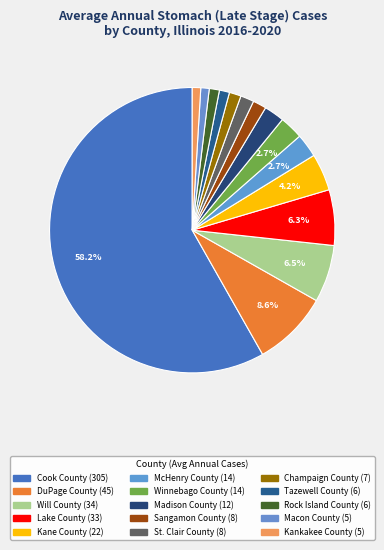

True or false: Will County accounts for 6% of the total.

True